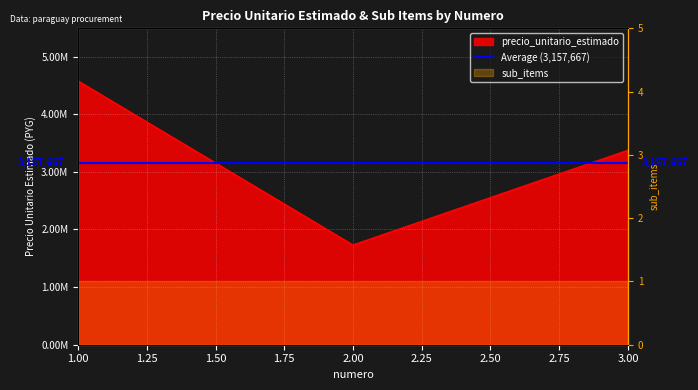

The chart shows a value of 4574000 at 1. True or false?

True